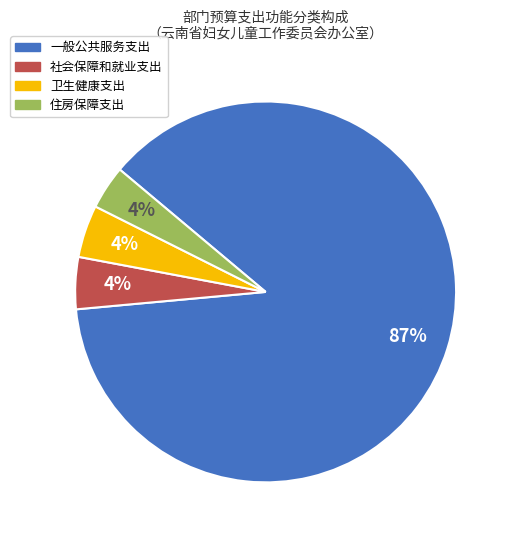

Which category has the biggest portion of the pie?

一般公共服务支出